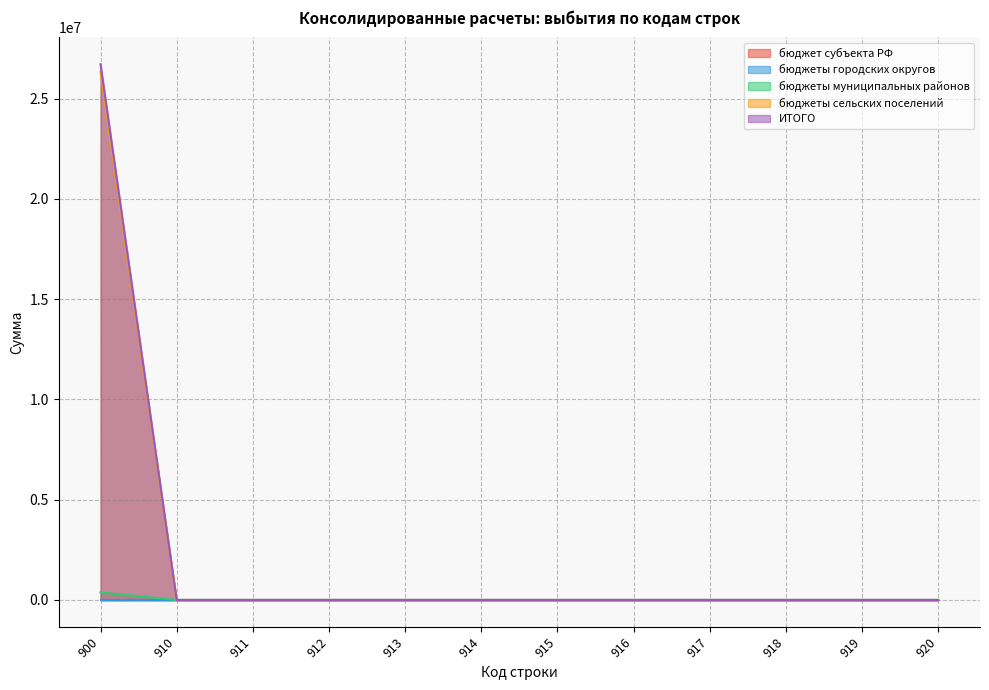

True or false: бюджеты муниципальных районов has more than 0 interior local peaks.

False